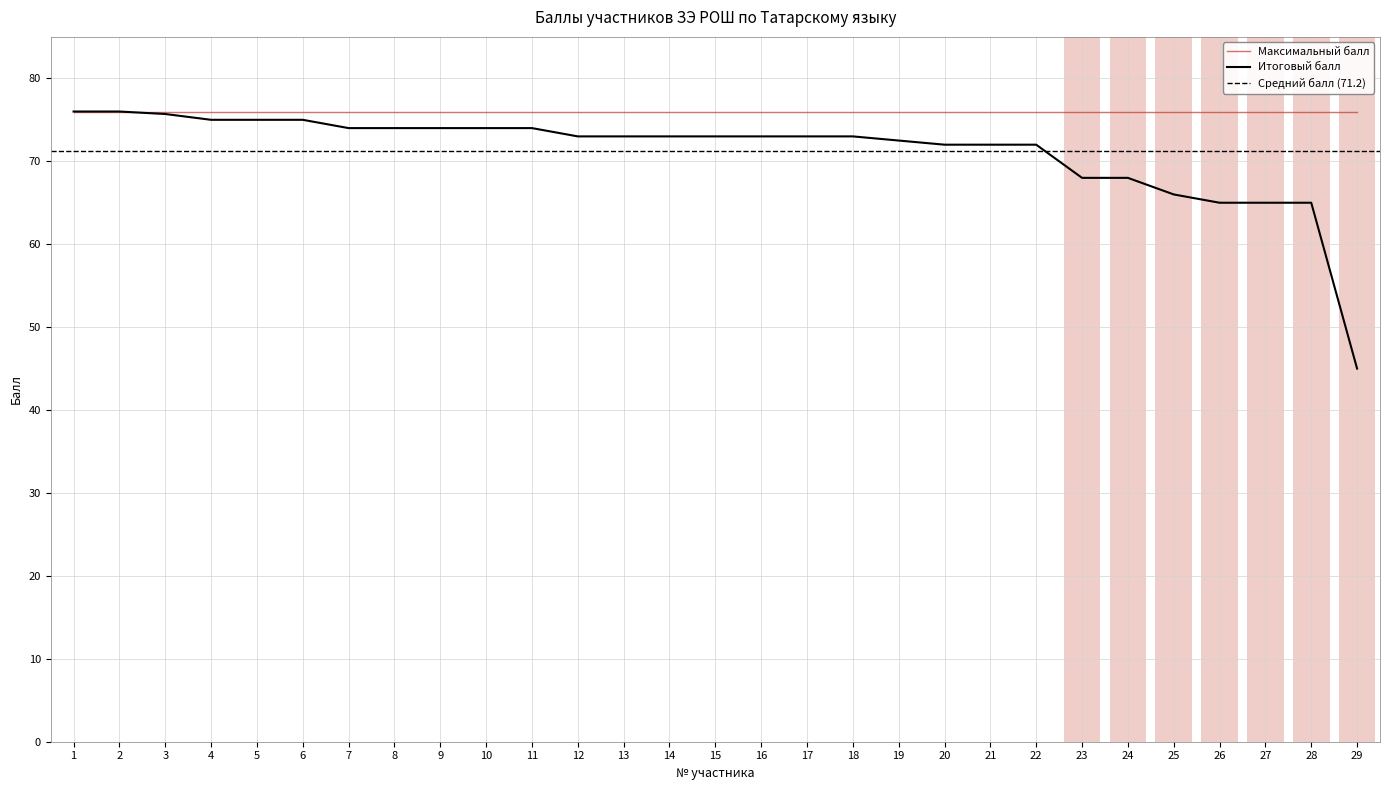

The value at 21 is 72.0. True or false?

True